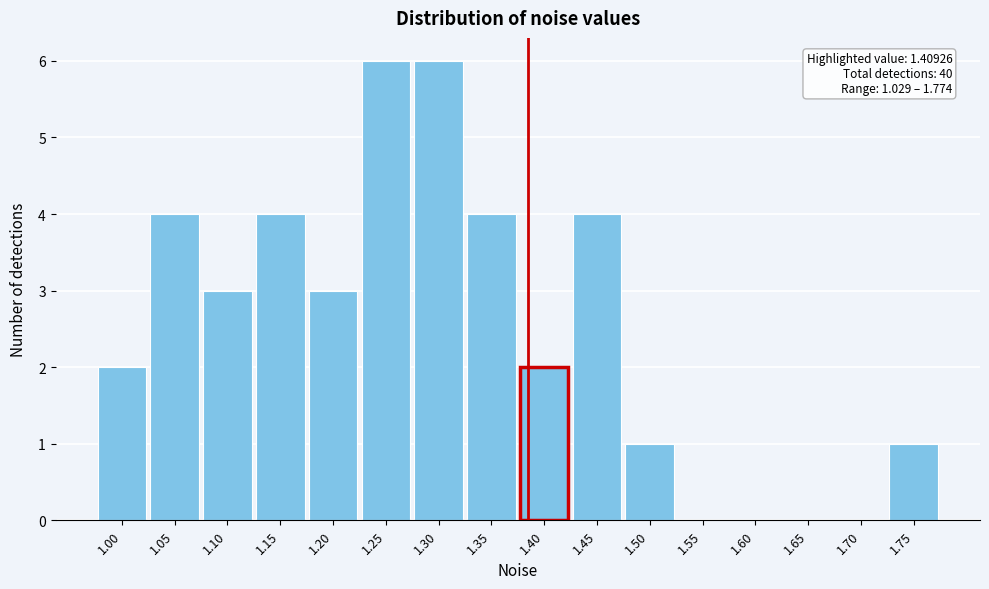

Reading right to left, list all the values displayed in this chart.

1.75=1	1.70=0	1.65=0	1.60=0	1.55=0	1.50=1	1.45=4	1.40=2	1.35=4	1.30=6	1.25=6	1.20=3	1.15=4	1.10=3	1.05=4	1.00=2